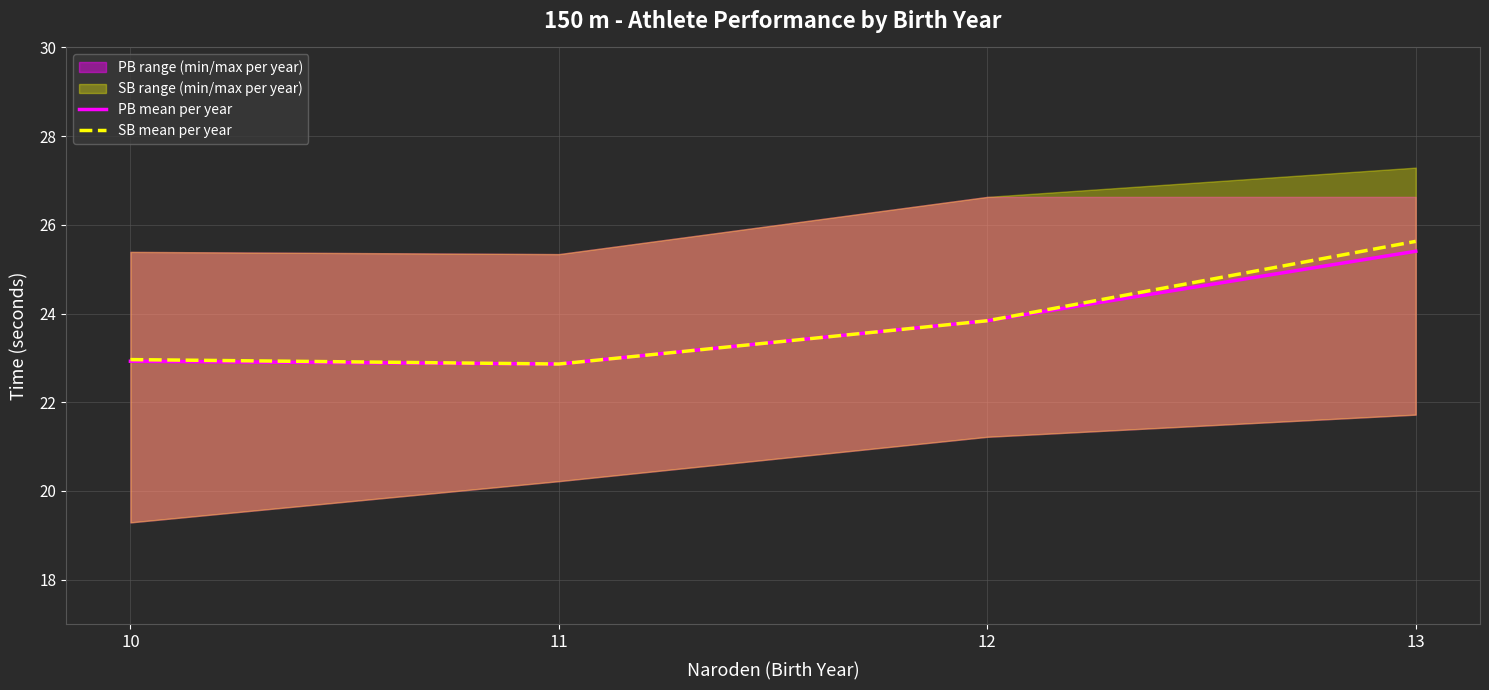

True or false: PB mean per year and SB mean per year cross at least once.

False